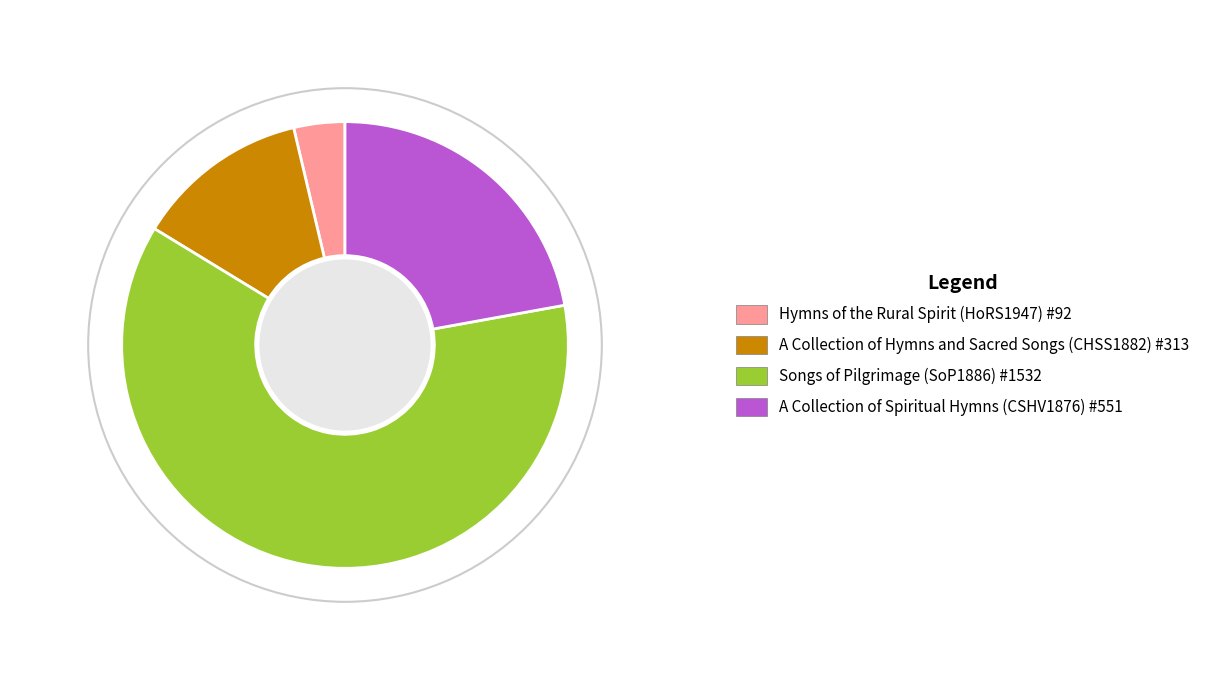

The A Collection of Spiritual Hymns (CSHV1876) #551 slice represents 12% of the pie. True or false?

False